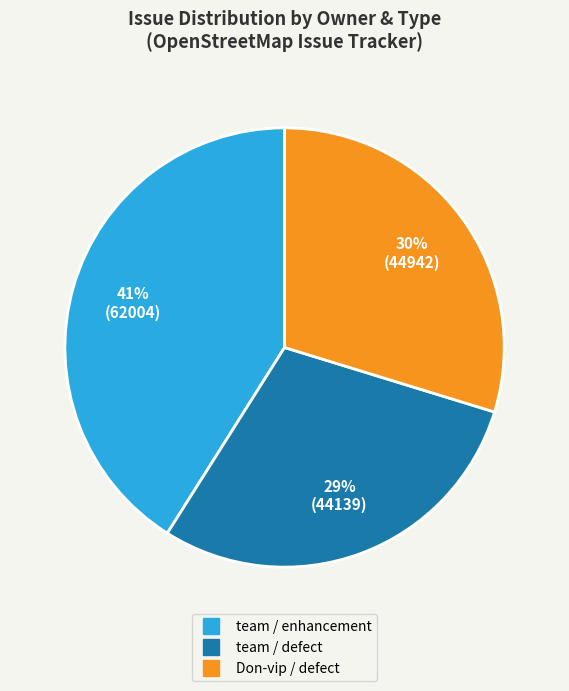

To the nearest percent, what is the difference between the largest and smallest slice percentages?

12%